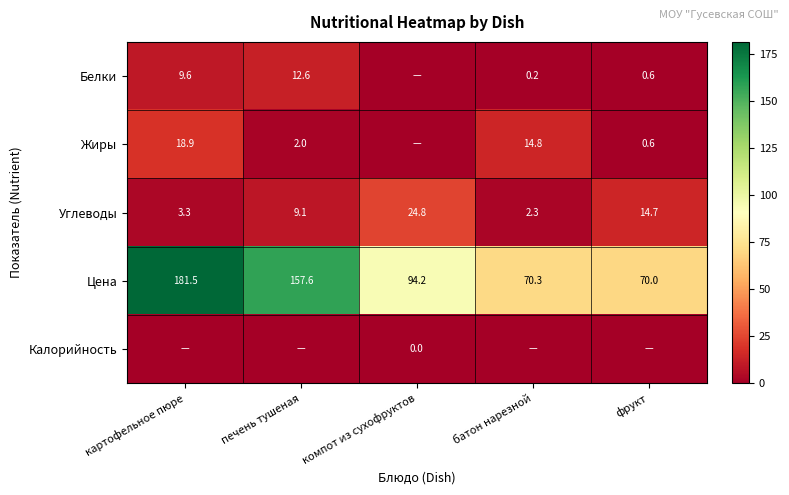

Which category has the highest value in the Цена series?

картофельное пюре